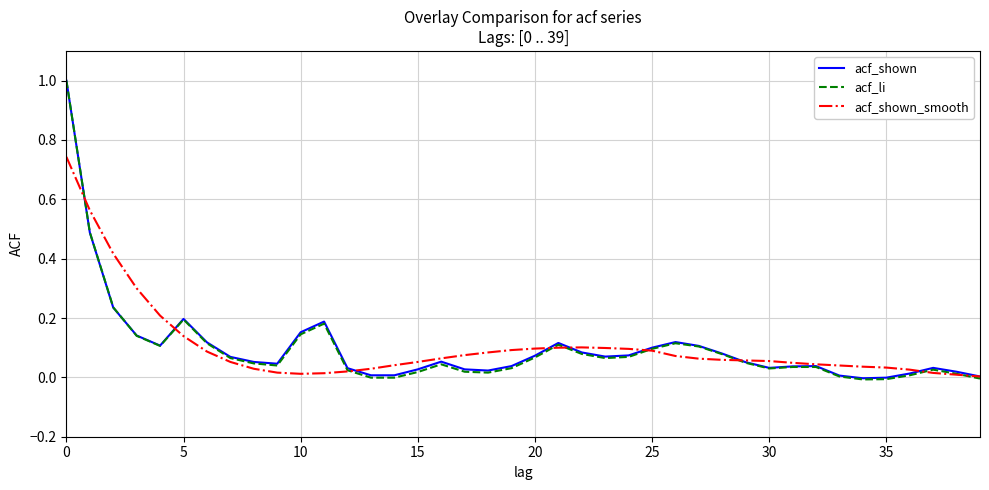

In acf_shown, how many points are higher than both neighbors (excluding endpoints)?

7